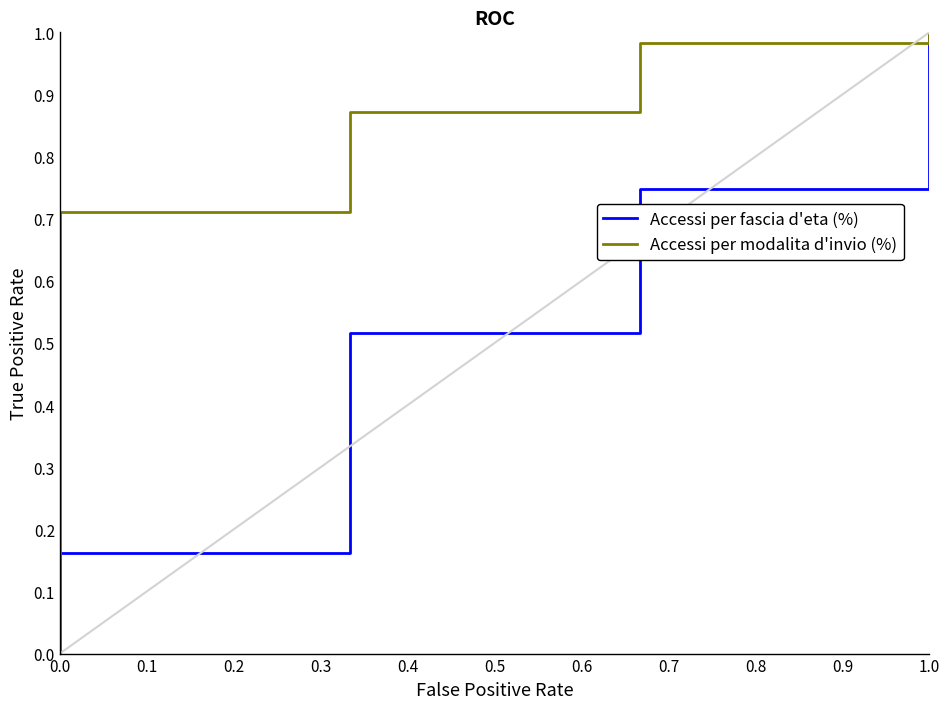

What is the average value of the Accessi per fascia d'eta (%) series?

0.5